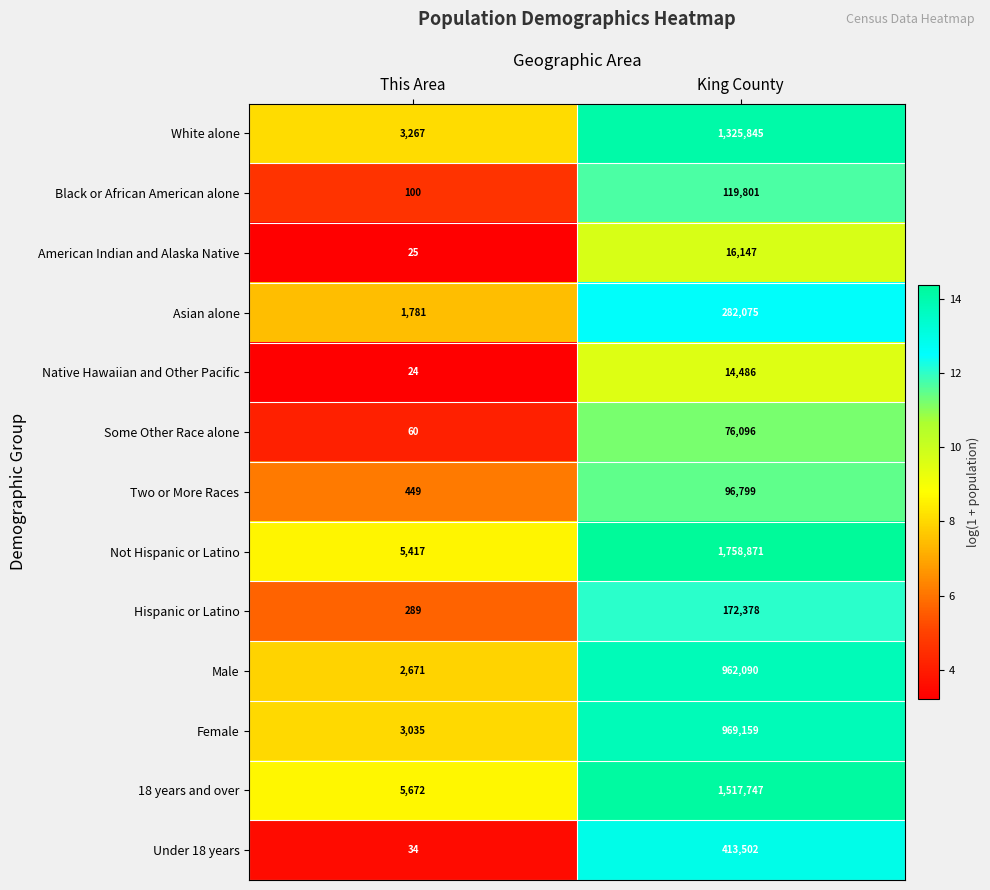

Reading left to right, what are all the values shown in this chart?

White alone: 3267	1325845
Black or African American alone: 100	119801
American Indian and Alaska Native: 25	16147
Asian alone: 1781	282075
Native Hawaiian and Other Pacific: 24	14486
Some Other Race alone: 60	76096
Two or More Races: 449	96799
Not Hispanic or Latino: 5417	1758871
Hispanic or Latino: 289	172378
Male: 2671	962090
Female: 3035	969159
18 years and over: 5672	1517747
Under 18 years: 34	413502